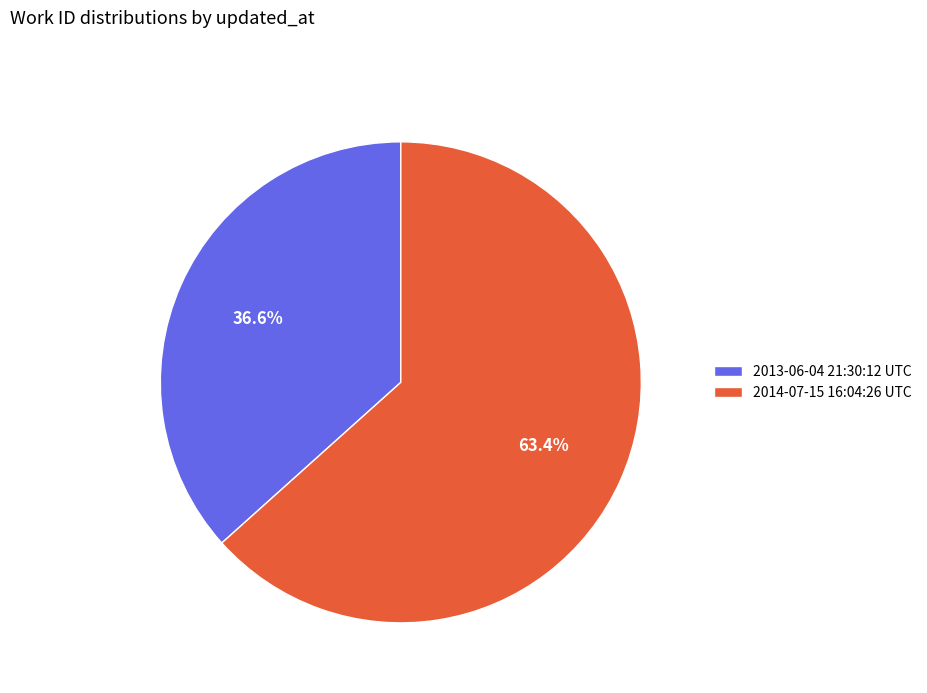

Approximately how many times larger is the value at 2014-07-15 16:04:26 UTC compared to 2013-06-04 21:30:12 UTC?

1.7